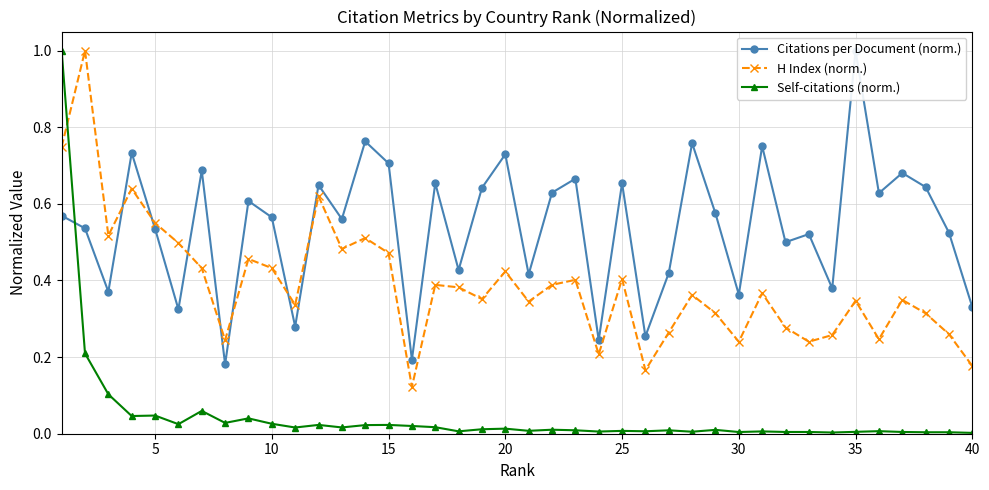

Which series has the widest spread of values?

Self-citations (norm.)